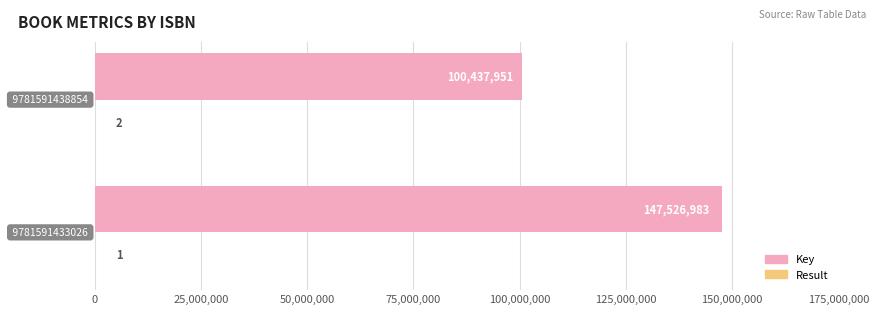

Which series has the largest total across all categories?

Key